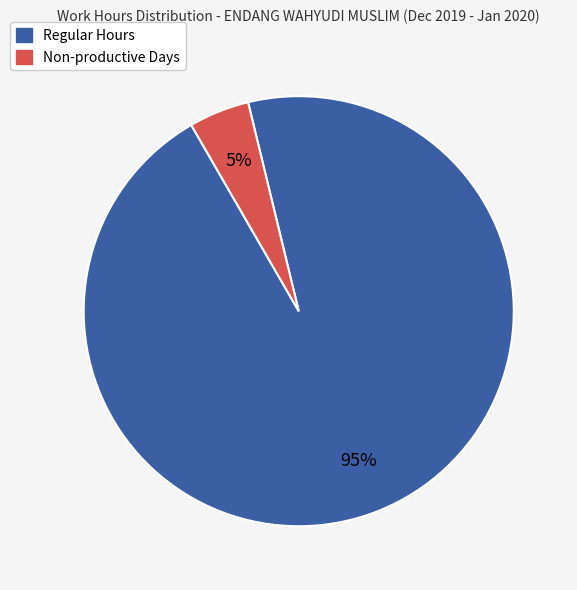

To the nearest percent, what percentage of the pie is Non-productive Days?

5%